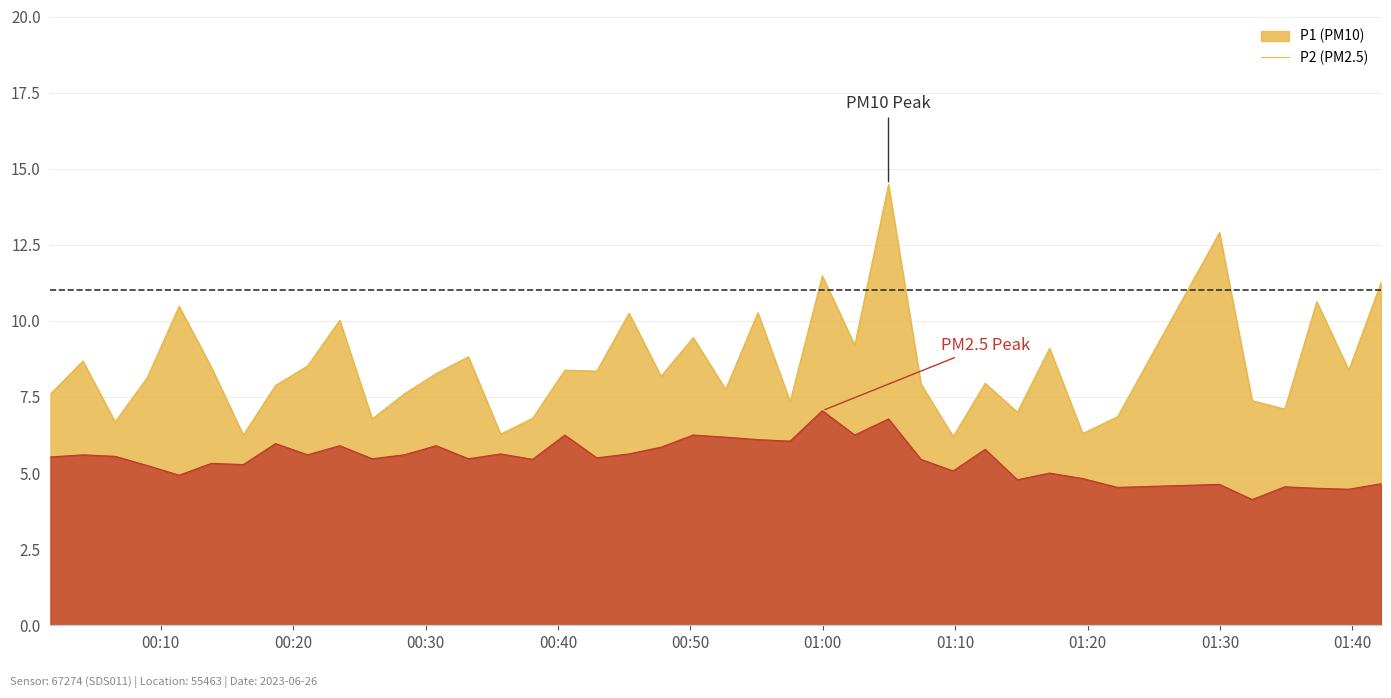

What is the maximum value shown in the chart?

14.5